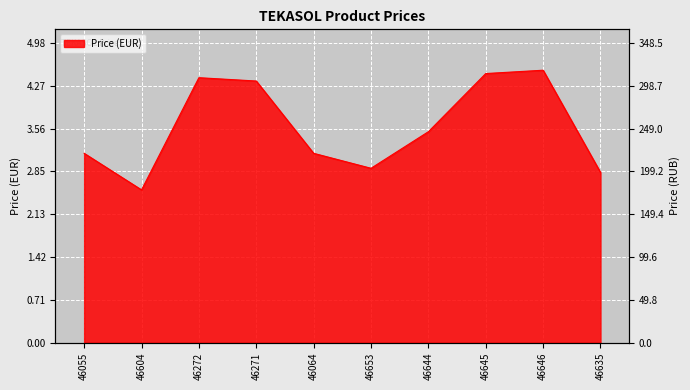

How many lines are shown in the chart?

1